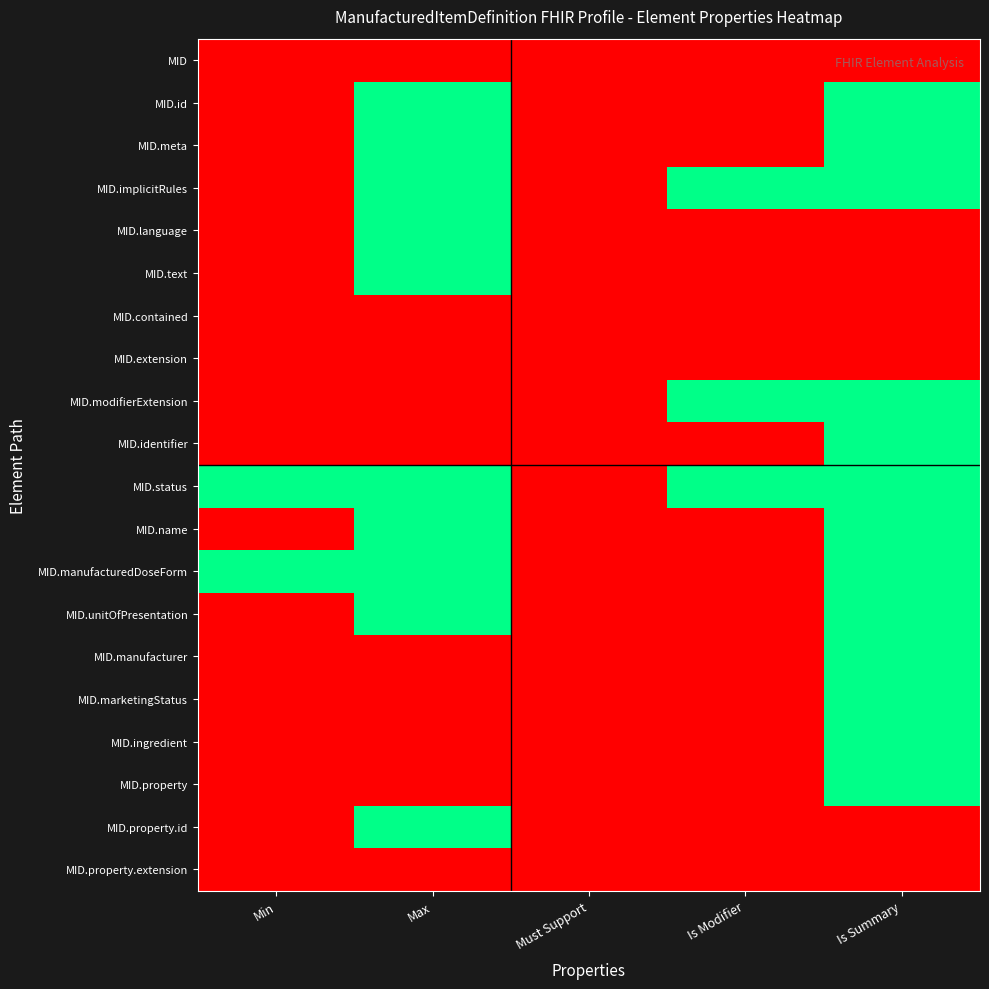

List the series in order of their peak value, lowest first.

MID, MID.contained, MID.extension, MID.property.extension, MID.id, MID.meta, MID.implicitRules, MID.language, MID.text, MID.modifierExtension, MID.identifier, MID.status, MID.name, MID.manufacturedDoseForm, MID.unitOfPresentation, MID.manufacturer, MID.marketingStatus, MID.ingredient, MID.property, MID.property.id